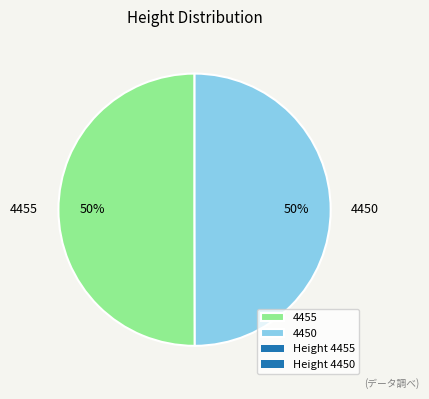

To the nearest percent, what is the average slice percentage?

50%